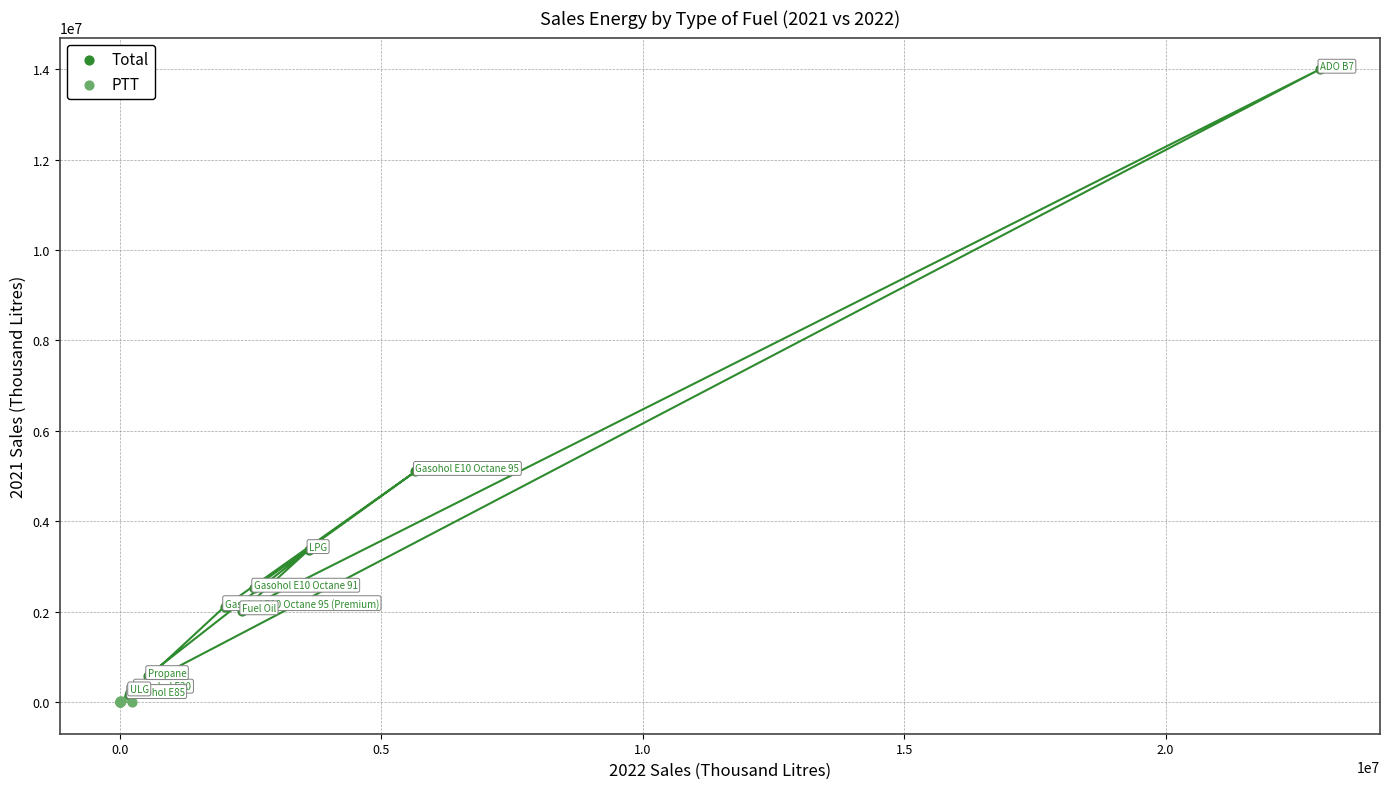

Which series reaches the maximum Y coordinate?

Total